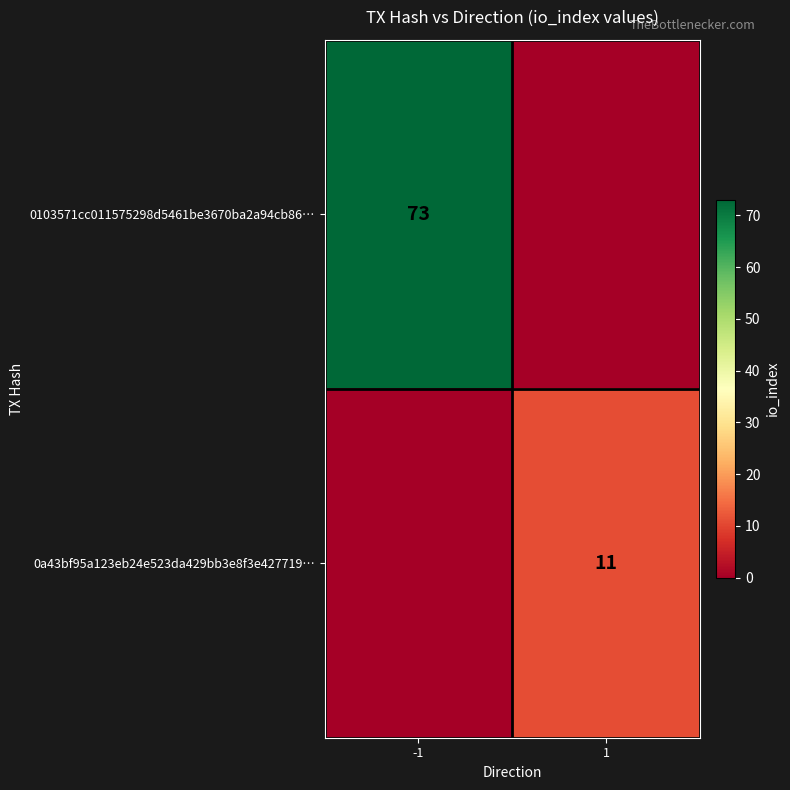

The value of 0103571cc011575298d5461be3670ba2a94cb86… at -1 is 73. True or false?

True